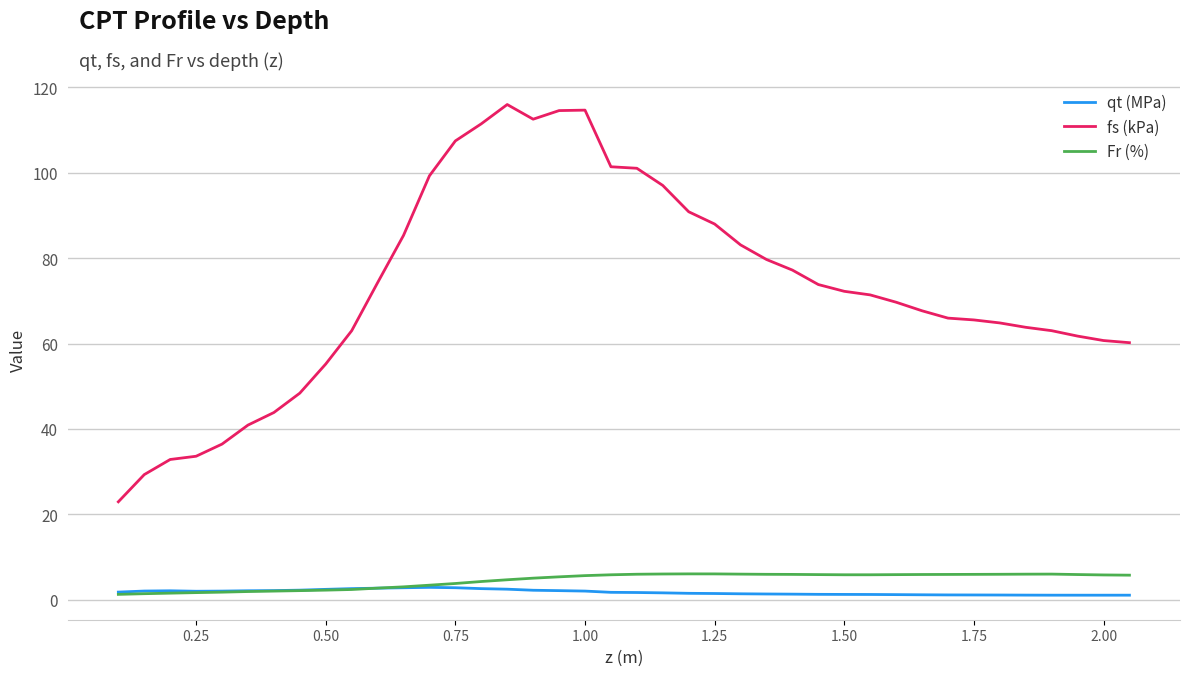

Does the chart have visible grid lines?

Yes